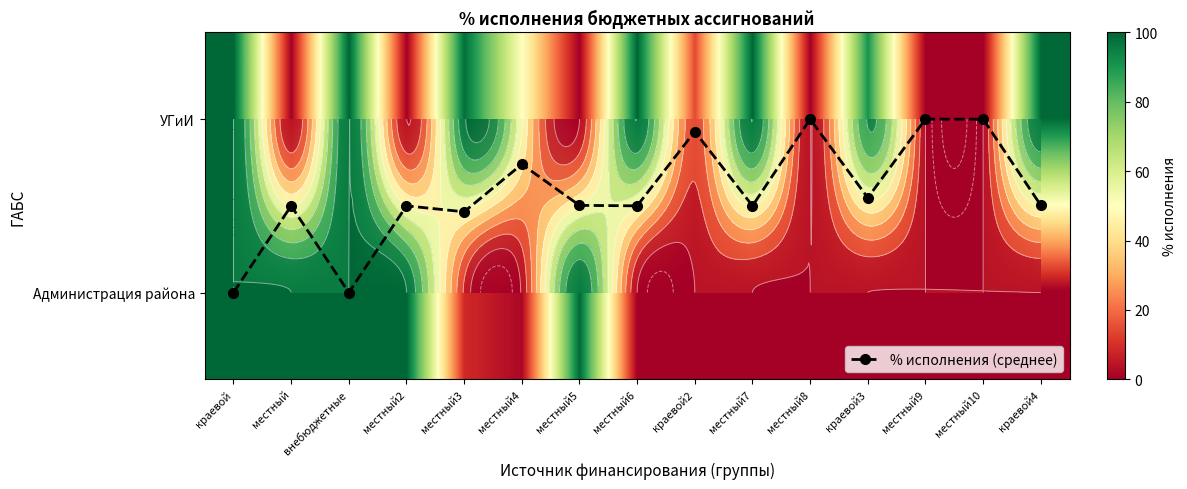

Between краевой2 and краевой4, which series saw the biggest shift?

УГиИ